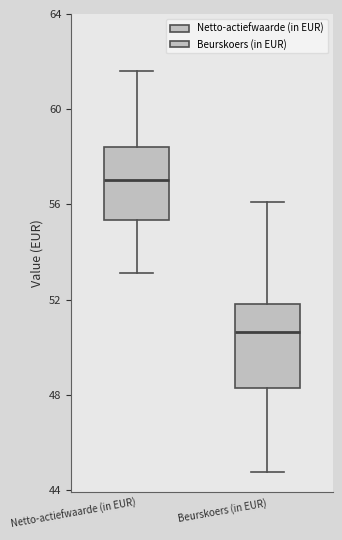

Reading left to right, read every box against the y-axis: the position of its median line, the range the box covers, and the ends of its whiskers. The values are not printed on the chart, so give them approximately, as read against the axis.

Netto-actiefwaarde (in EUR): median 57.0, box 55.5 to 58.5, whiskers 53.0 to 61.5
Beurskoers (in EUR): median 50.5, box 48.5 to 52.0, whiskers 45.0 to 56.0